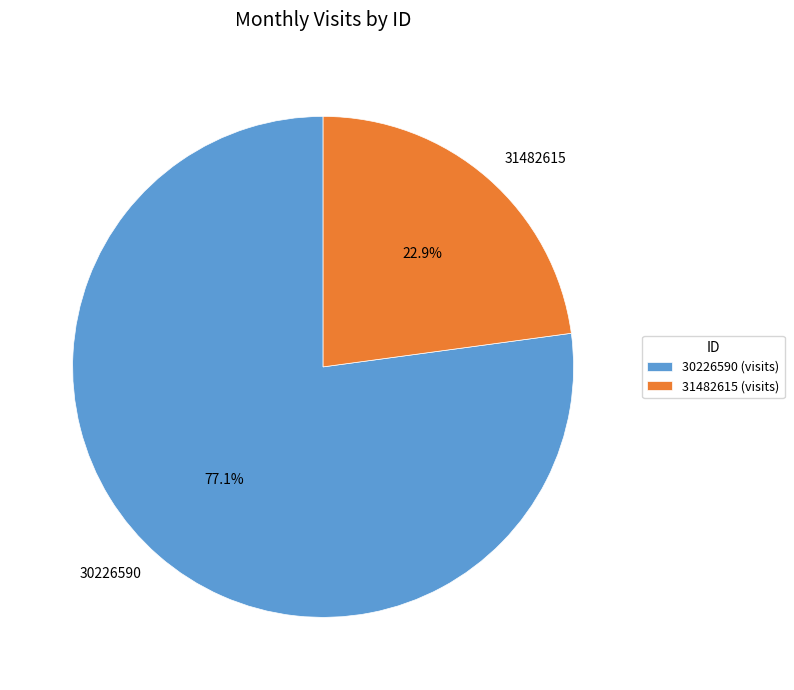

Between 31482615 and 30226590, which is larger?

30226590